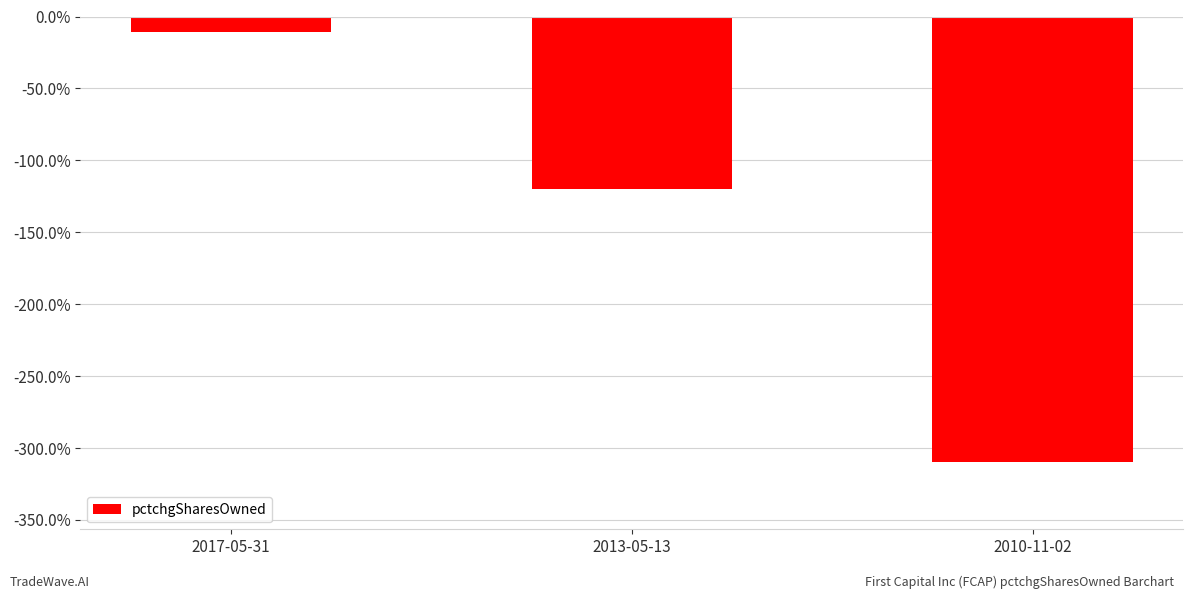

The chart shows a value of -11 at 2017-05-31. True or false?

True